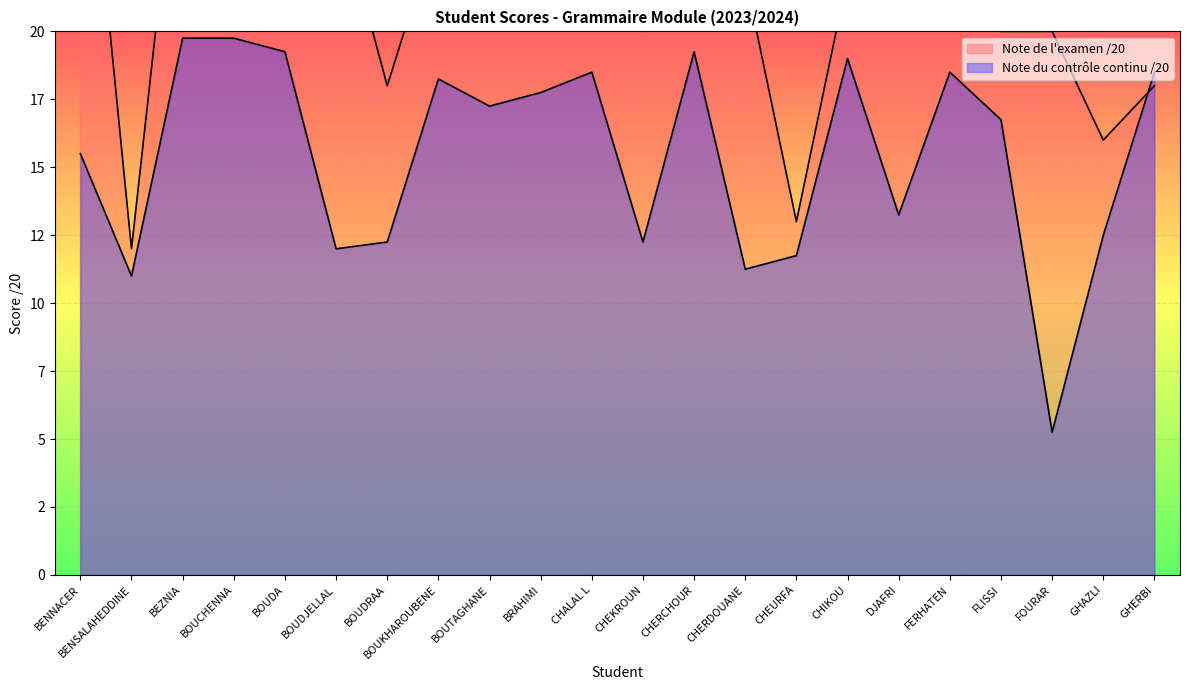

Which category has the lowest value across all series?

FOURAR